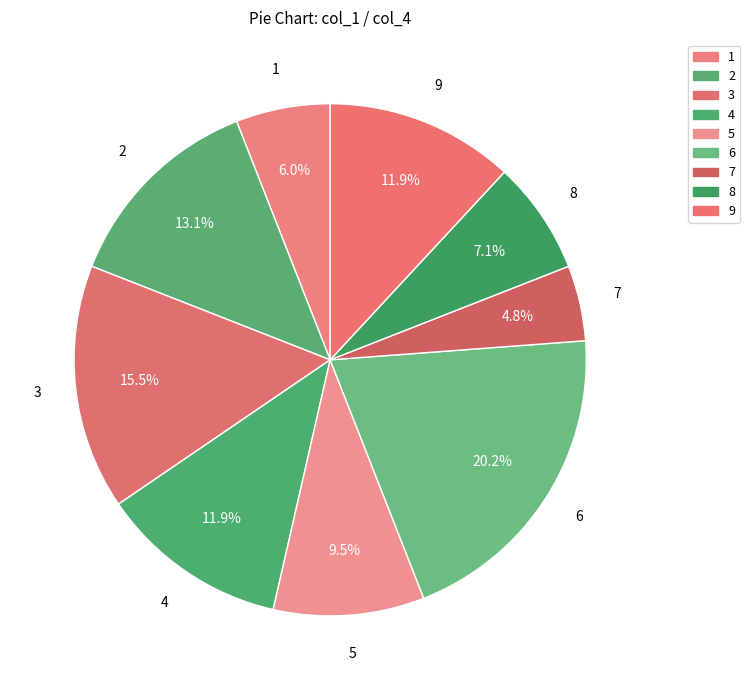

How many slices are in this pie chart?

9